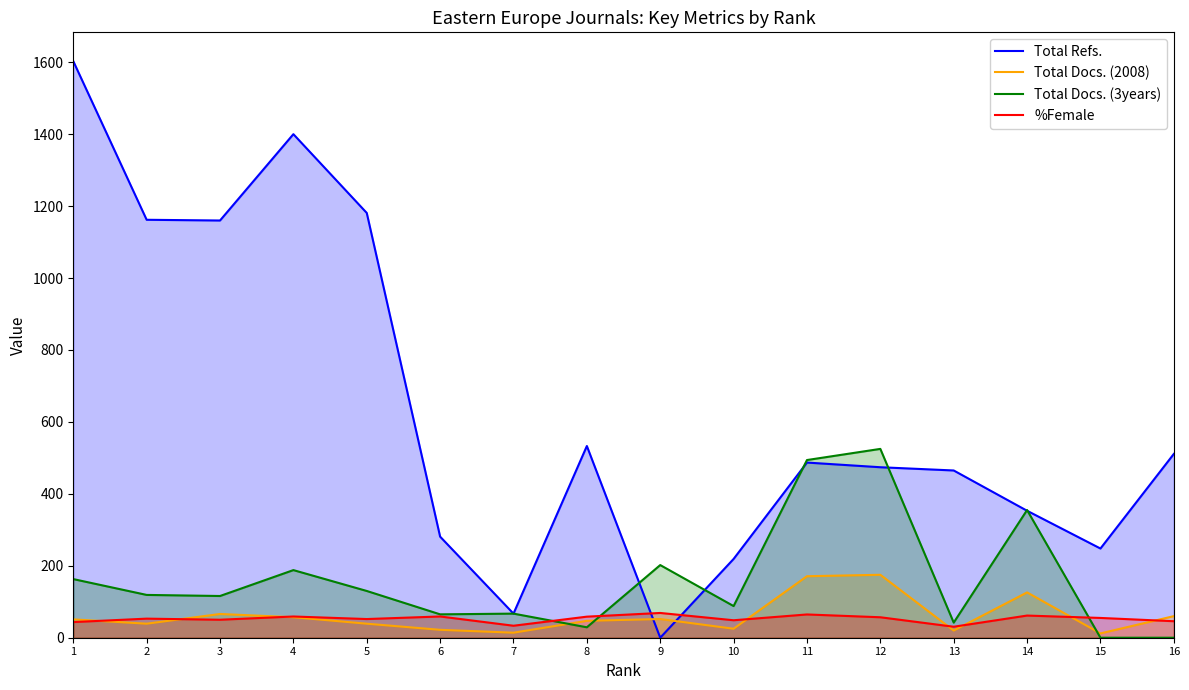

Which series has the largest total across all categories?

Total Refs.